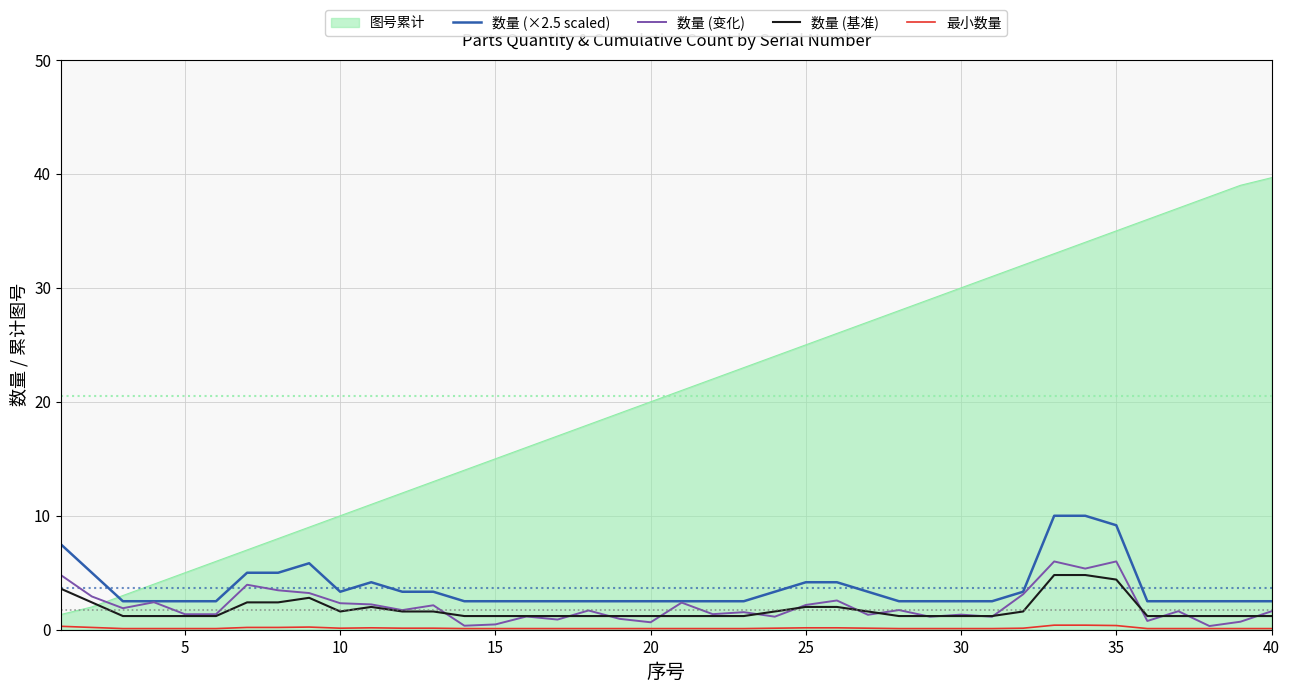

What is the greatest value displayed?

39.7